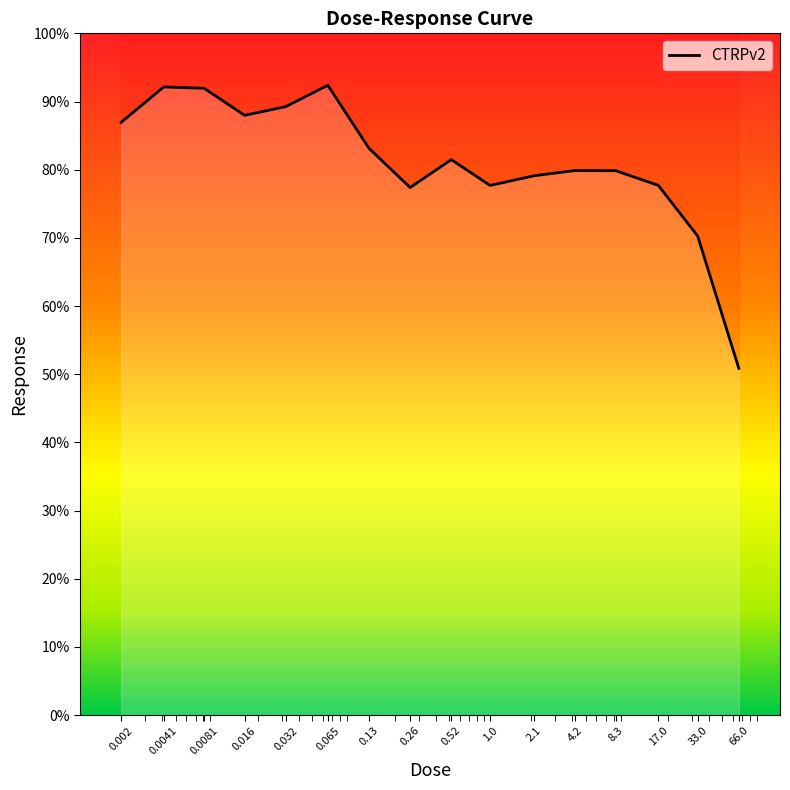

What value does the data have at 0.26?

77.4